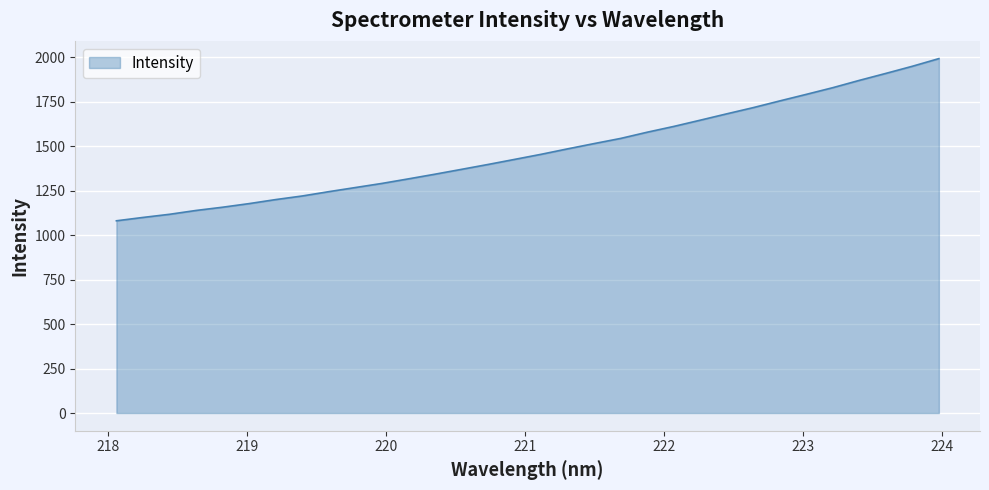

What is the difference between the maximum and minimum values?

911.2